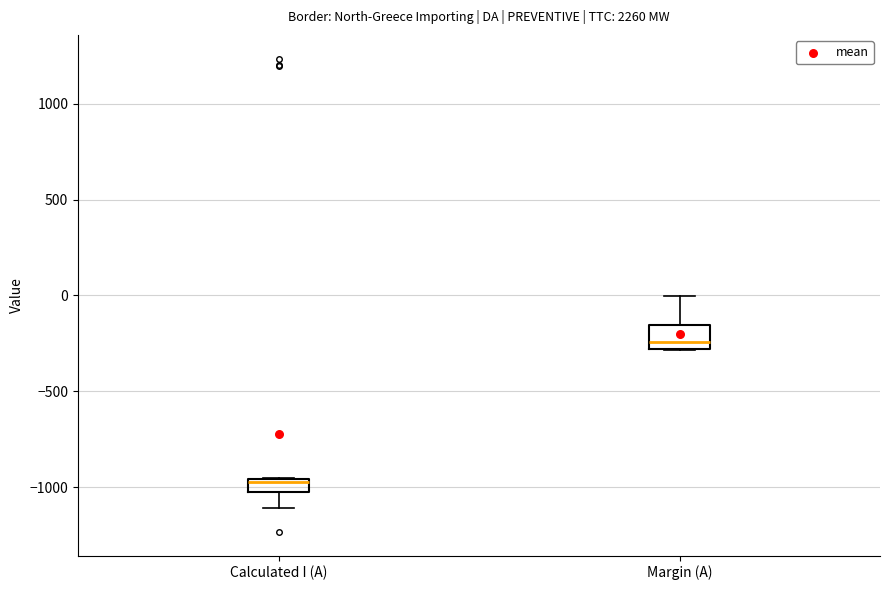

Comparing the boxes themselves (not the whiskers), which one is the tallest?

Margin (A)